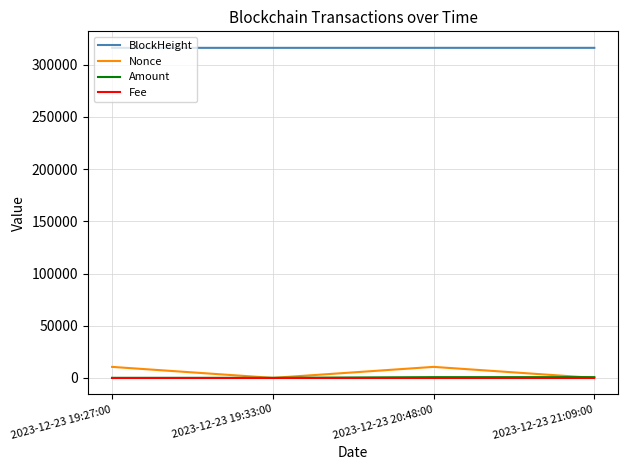

True or false: Fee and BlockHeight cross at least once.

False